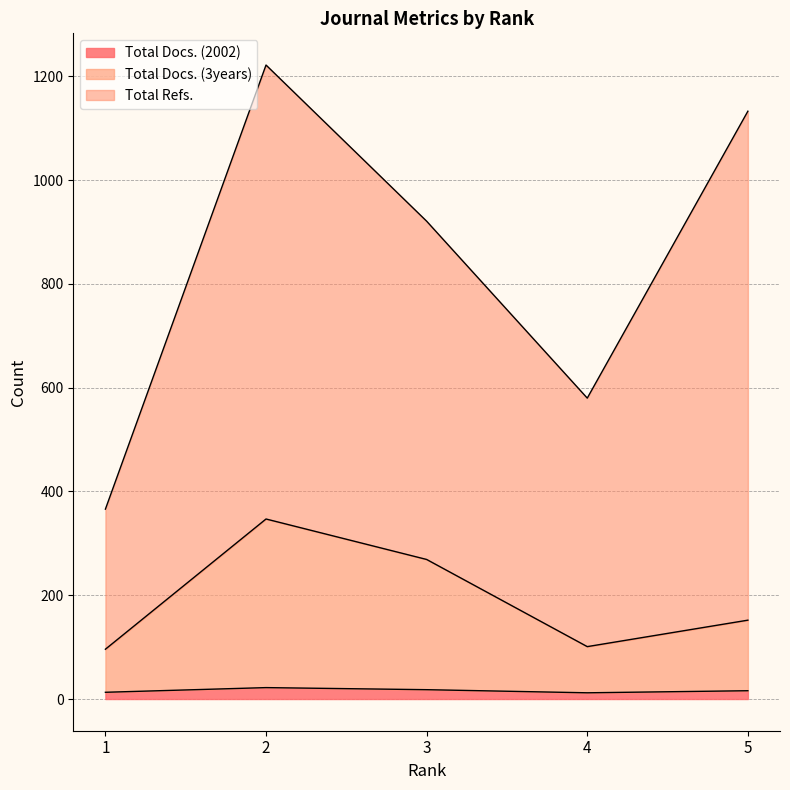

Read the Total Docs. (2002) value at 3, to the nearest 5.

20